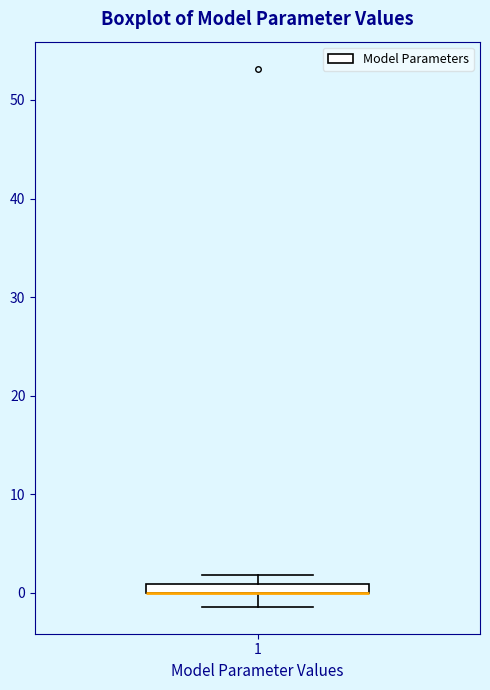

Where is the lower edge of the box at x = 1 on the y-axis? The values are not printed on the chart, so give them approximately, as read against the axis.

0